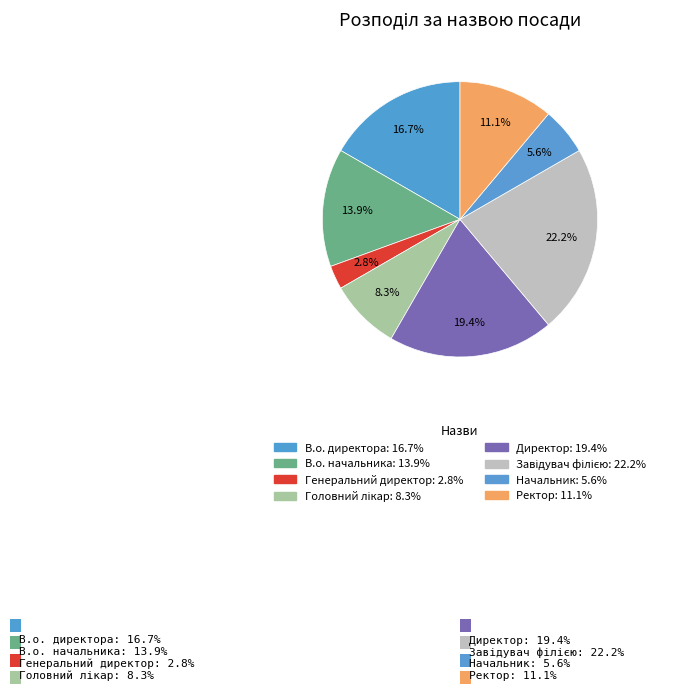

To the nearest percent, what is the difference between the largest and smallest slice percentages?

19%